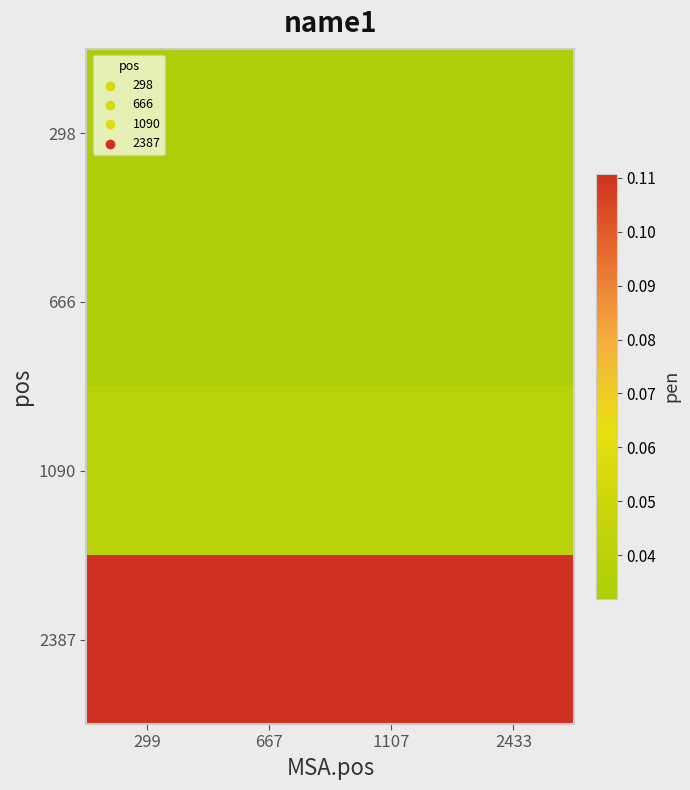

At how many categories does at least one series exceed 0?

4